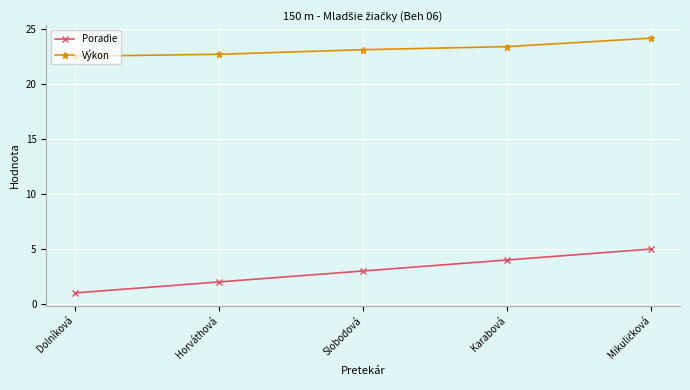

Is it true that Poradie equals 2.0 at Horváthová?

True